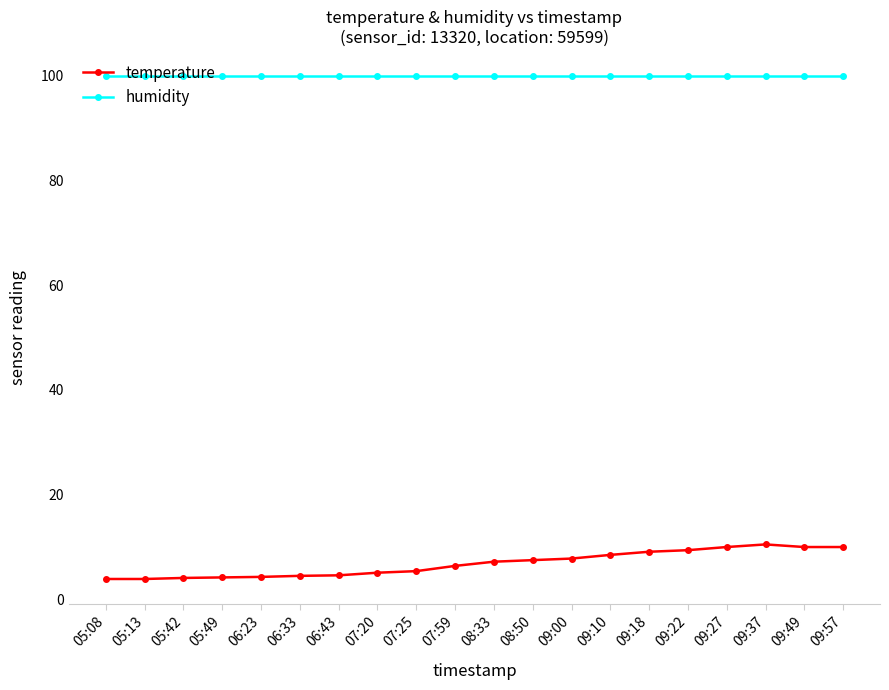

Which series has the largest range (max minus min)?

temperature